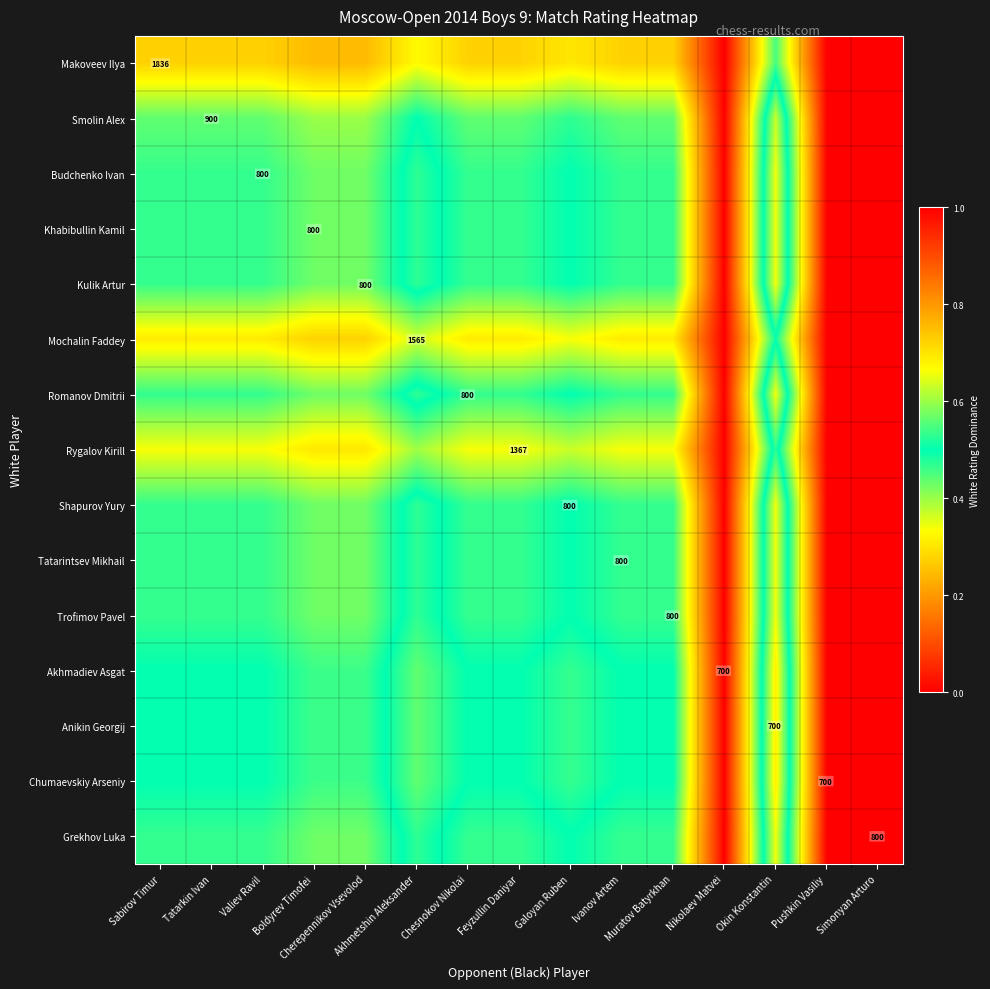

The value of Makoveev Ilya at Feyzullin Daniyar is 0.7. True or false?

True